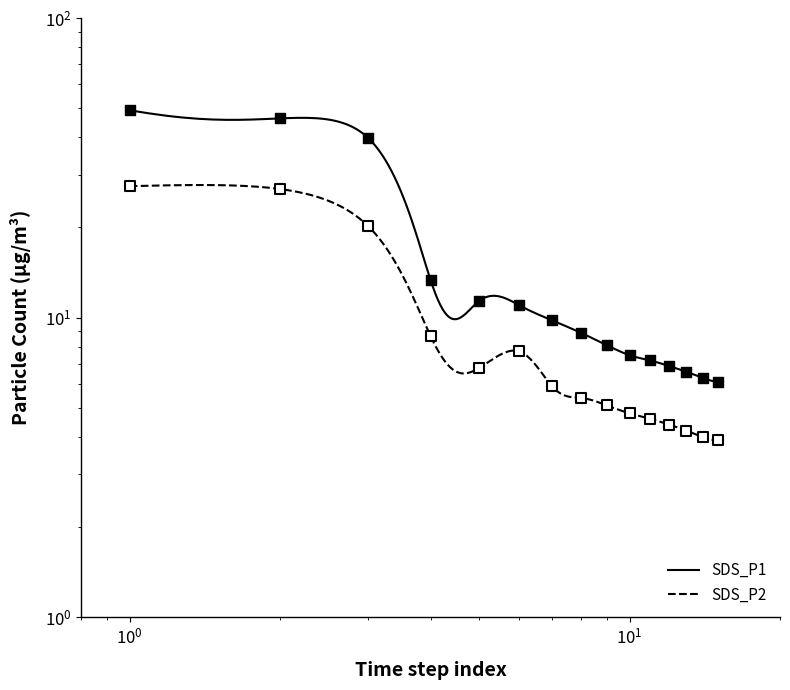

What are all the series names shown in the legend?

SDS_P1, SDS_P2